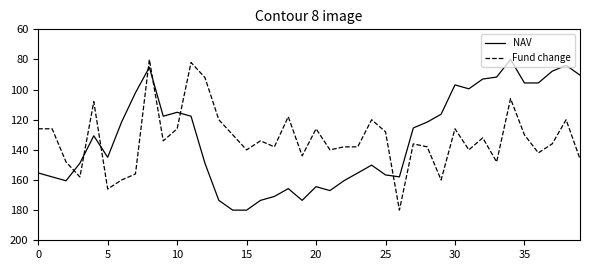

What is the difference between the maximum and minimum values in the Fund change series?

100.0